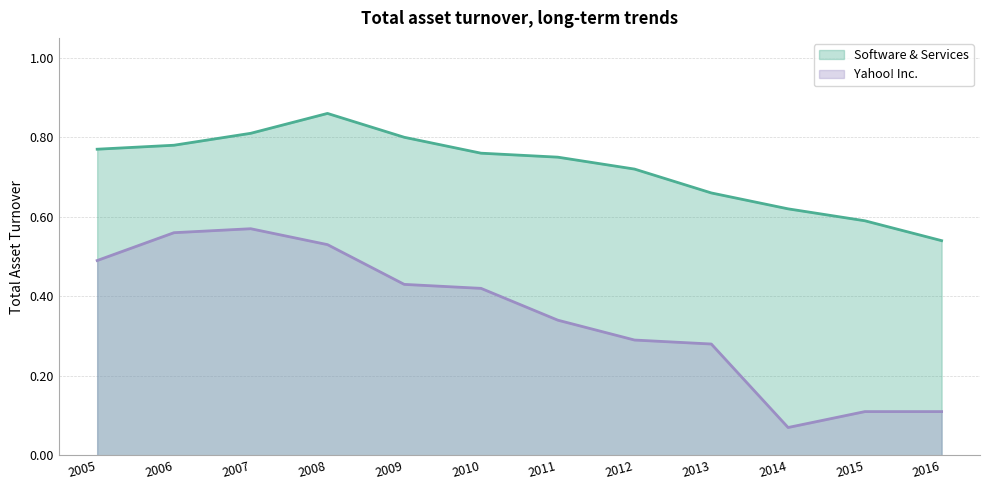

Reading right to left, transcribe all the data shown in this chart.

Software & Services: 2016=0.5	2015=0.6	2014=0.6	2013=0.7	2012=0.7	2011=0.8	2010=0.8	2009=0.8	2008=0.9	2007=0.8	2006=0.8	2005=0.8
Yahoo! Inc.: 2016=0.1	2015=0.1	2014=0.1	2013=0.3	2012=0.3	2011=0.3	2010=0.4	2009=0.4	2008=0.5	2007=0.6	2006=0.6	2005=0.5